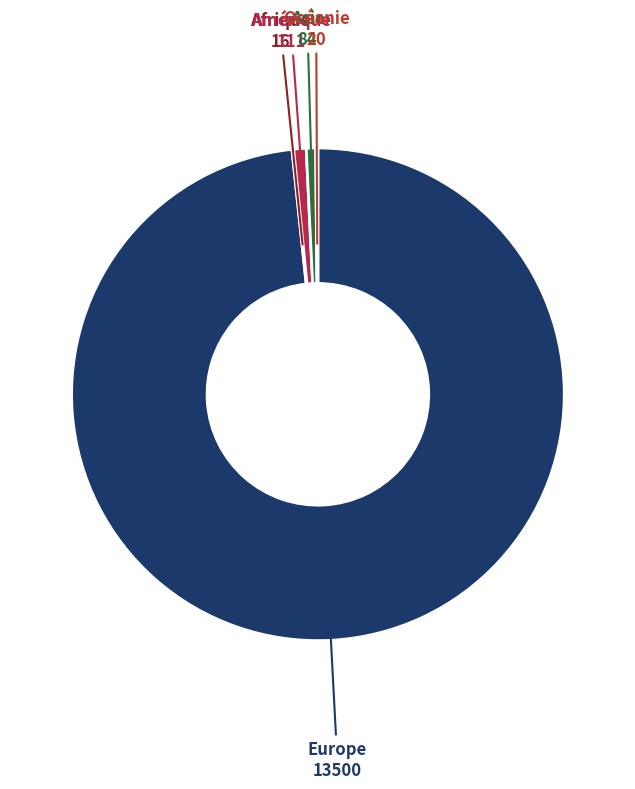

Which has a higher value, Europe or Asie?

Europe